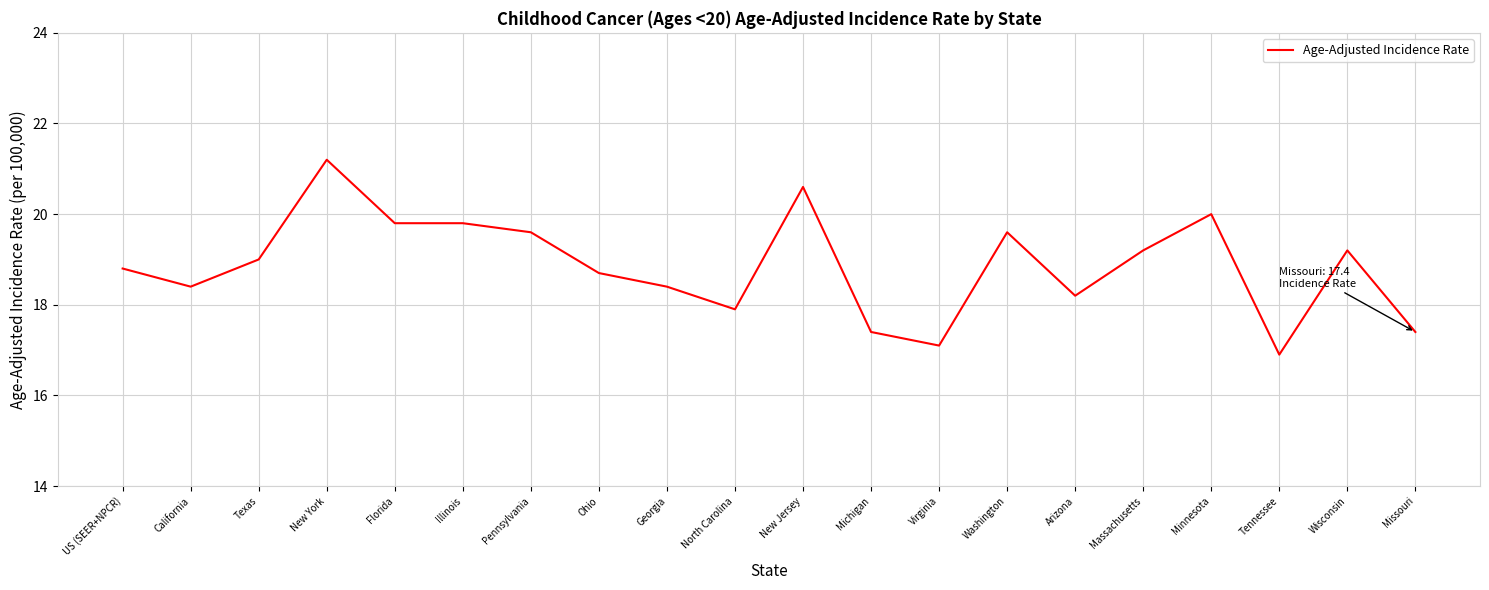

What is the sum of all values?

377.2